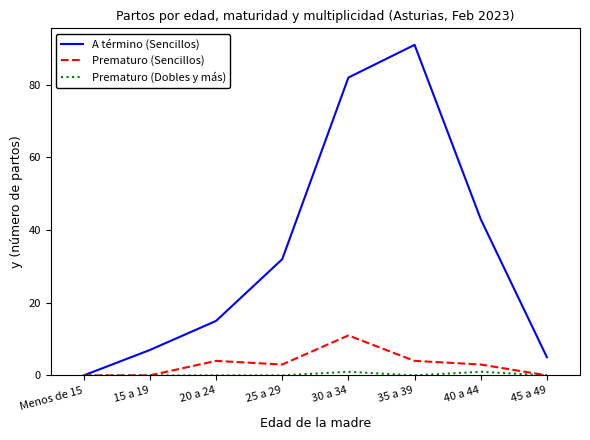

How many positive values does the A término (Sencillos) series have?

7